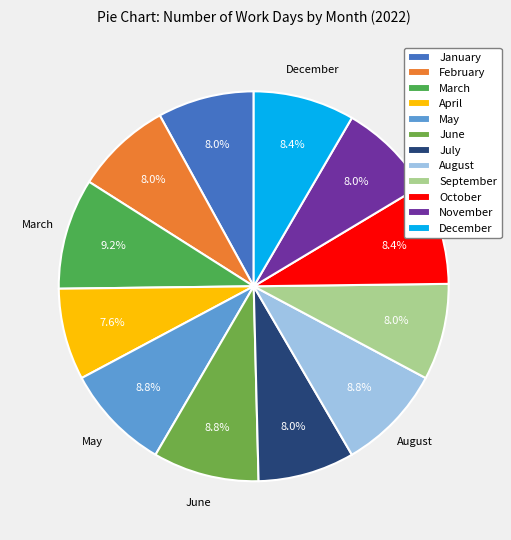

Count the number of slices in the pie.

12